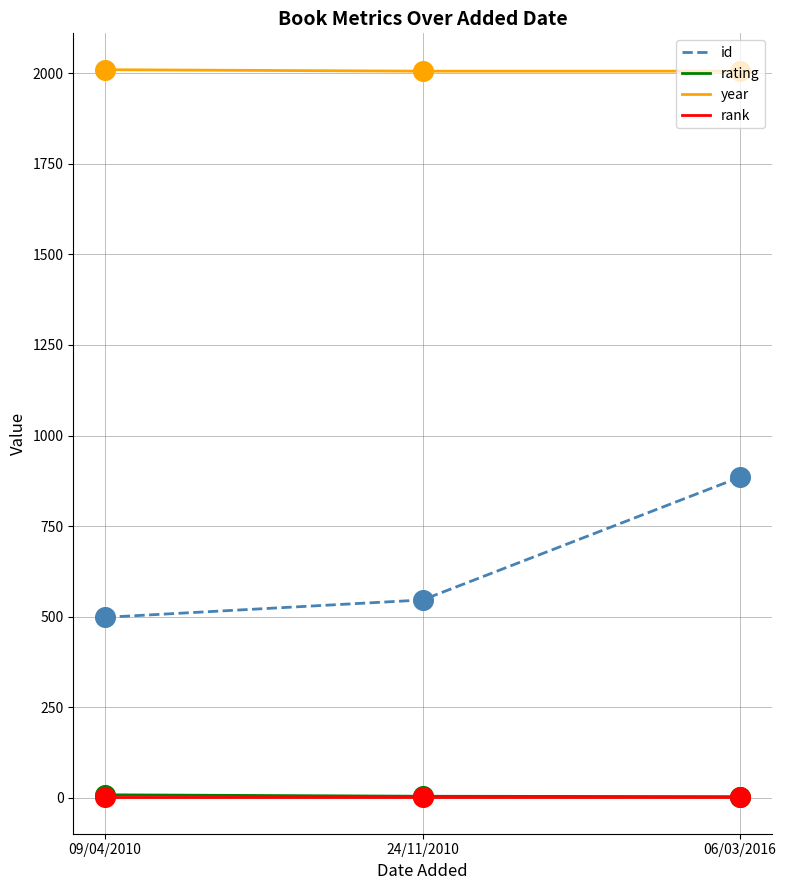

At how many categories does at least one series exceed 946?

3